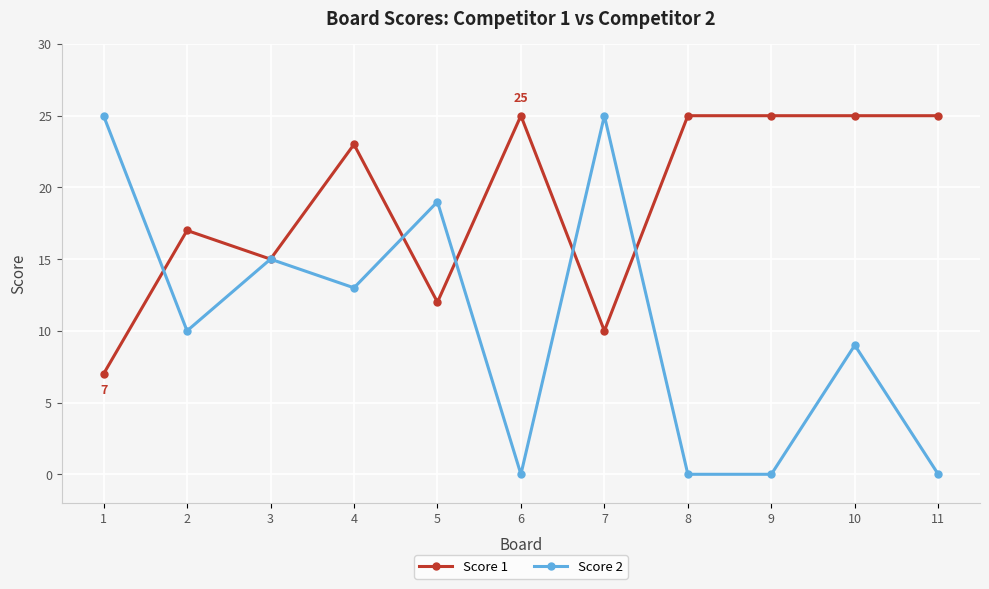

At which category does Score 1 reach its first local peak?

2